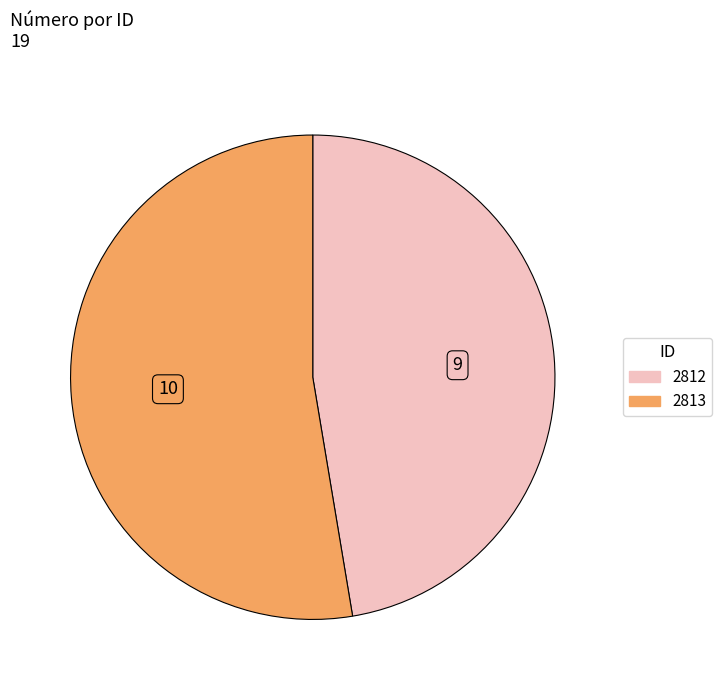

Is 2812 the majority of the pie?

No